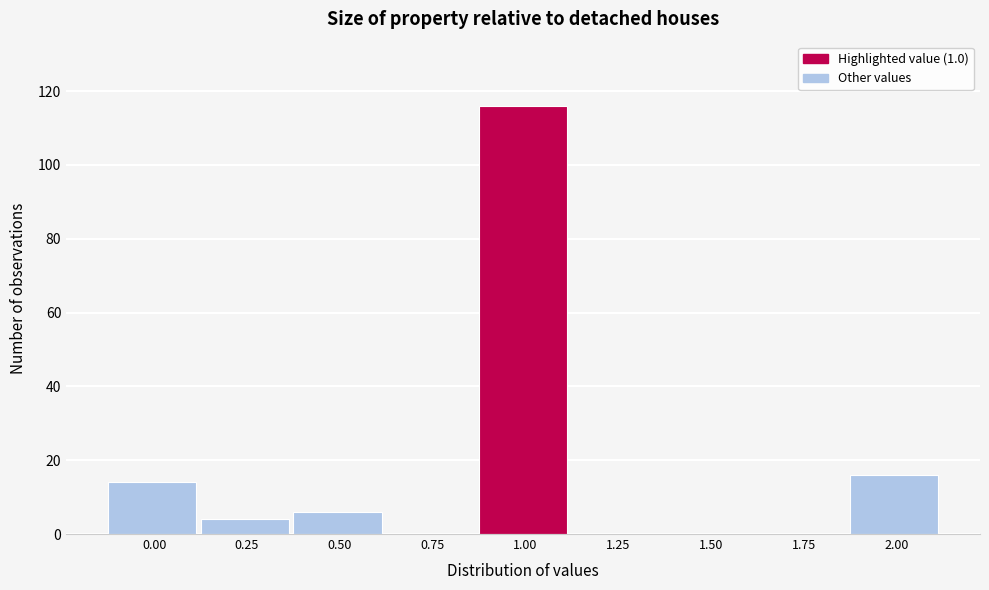

Reading left to right, list all the values displayed in this chart.

0.00=14	0.25=4	0.50=6	0.75=0	1.00=116	1.25=0	1.50=0	1.75=0	2.00=16